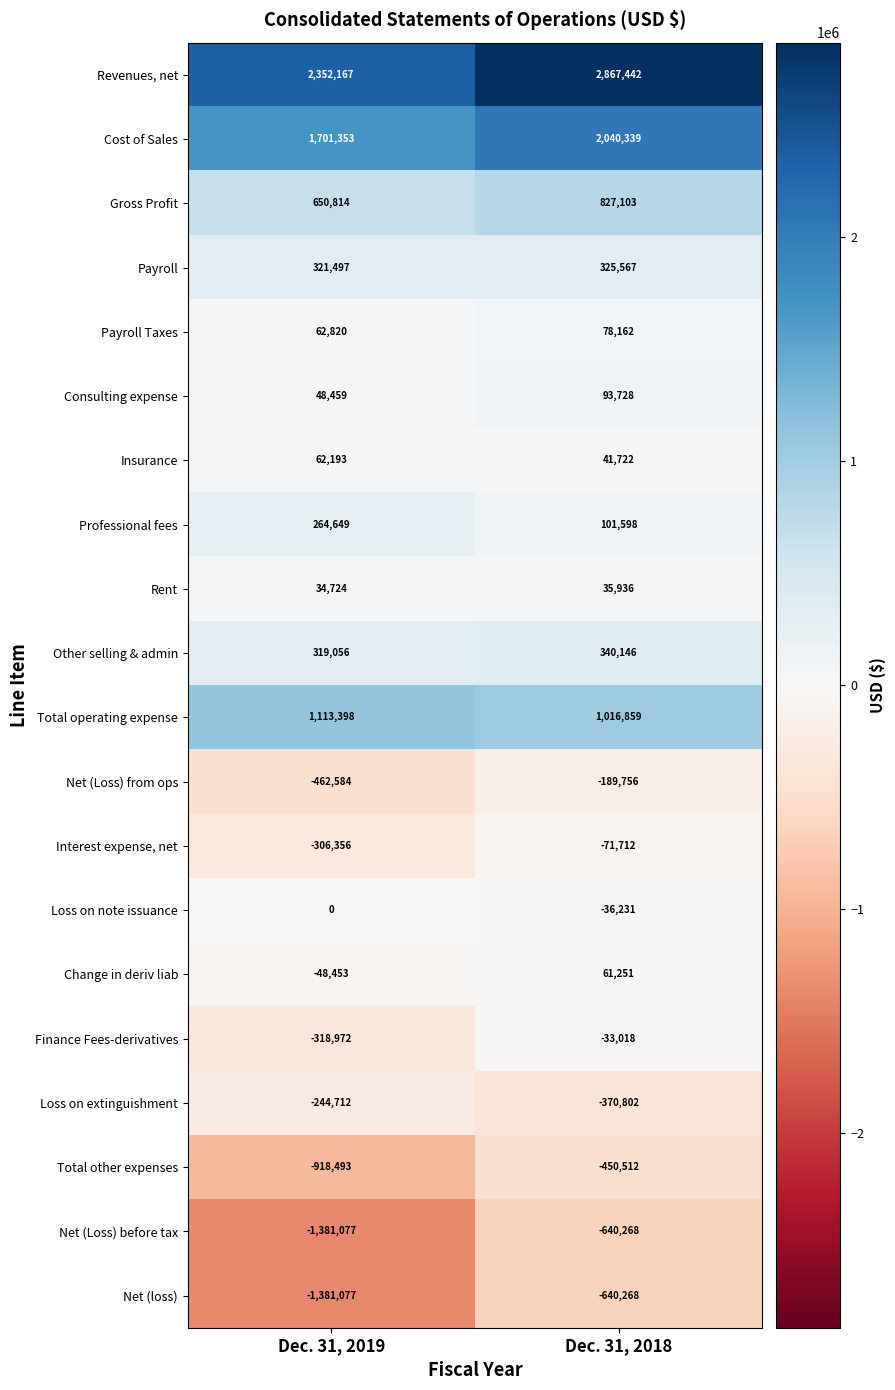

What is the sum of all Net (loss) values?

-2021345